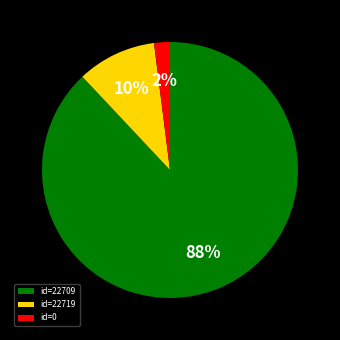

Which has a higher value, id=22719 or id=22709?

id=22709